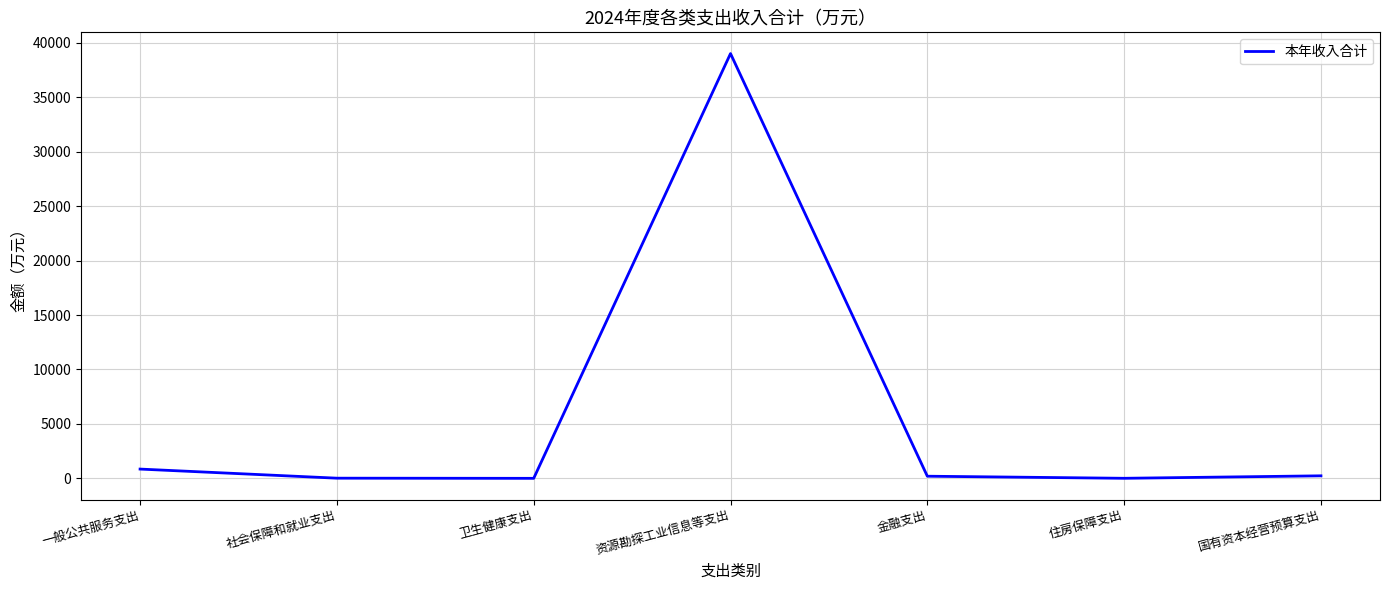

Does the chart have visible grid lines?

Yes